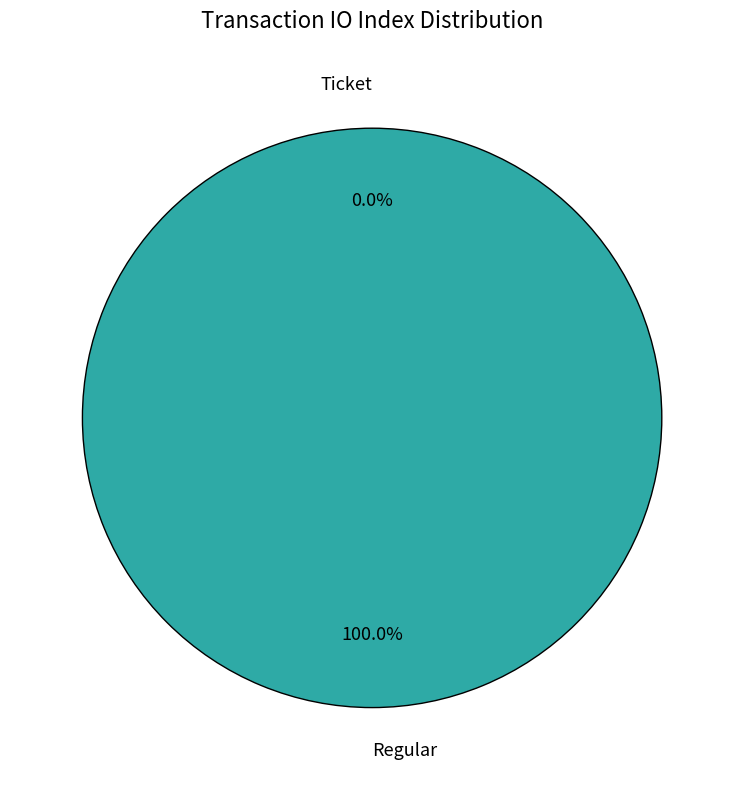

Is the sum of Ticket and Regular greater than half?

Yes